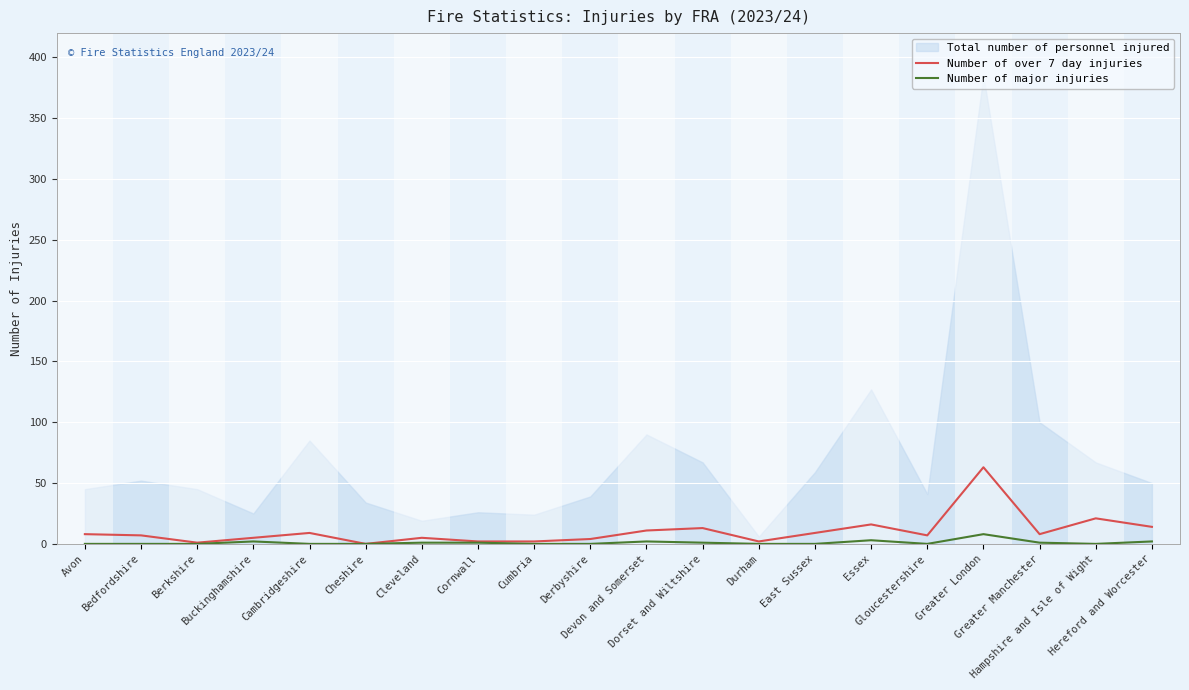

Which series has the largest range (max minus min)?

Total number of personnel injured